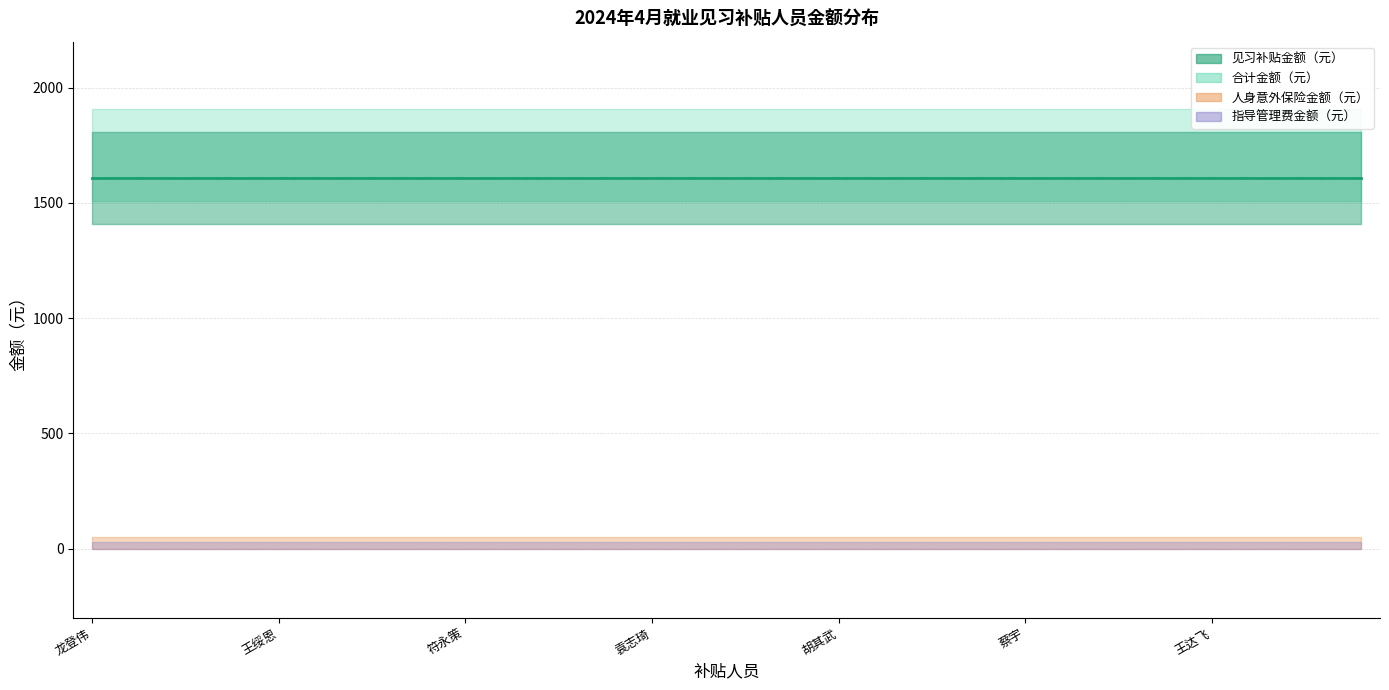

What is the label of the 6th point from the left?

王绥恩